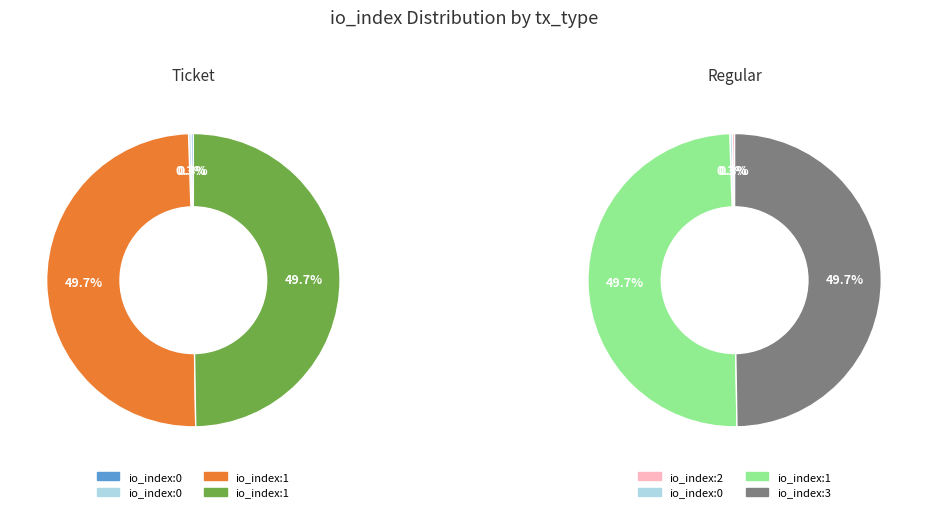

Is there a majority slice in this chart?

No